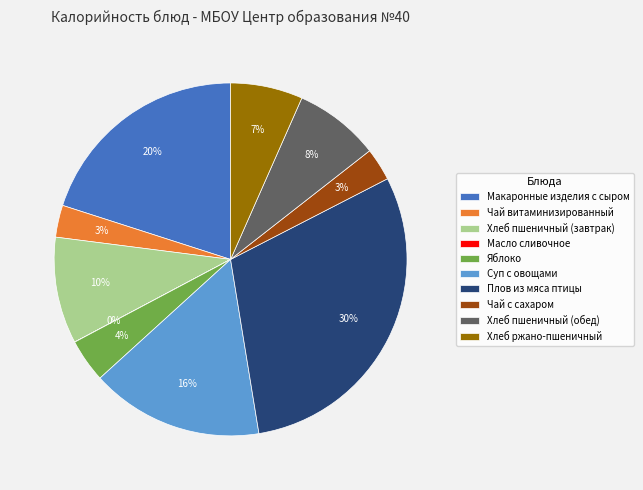

Is Чай витаминизированный the majority of the pie?

No